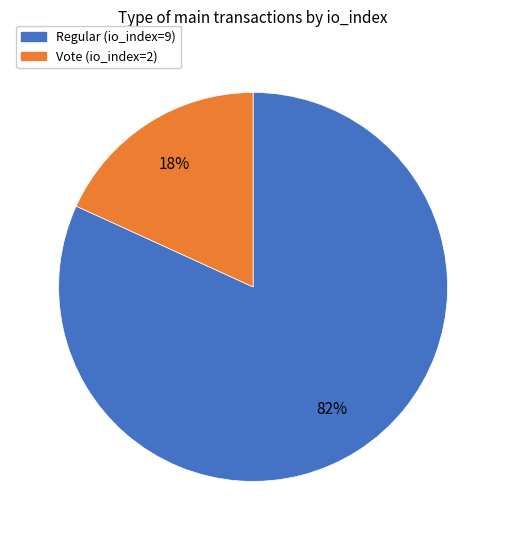

To the nearest percent, what is the average slice percentage?

50%